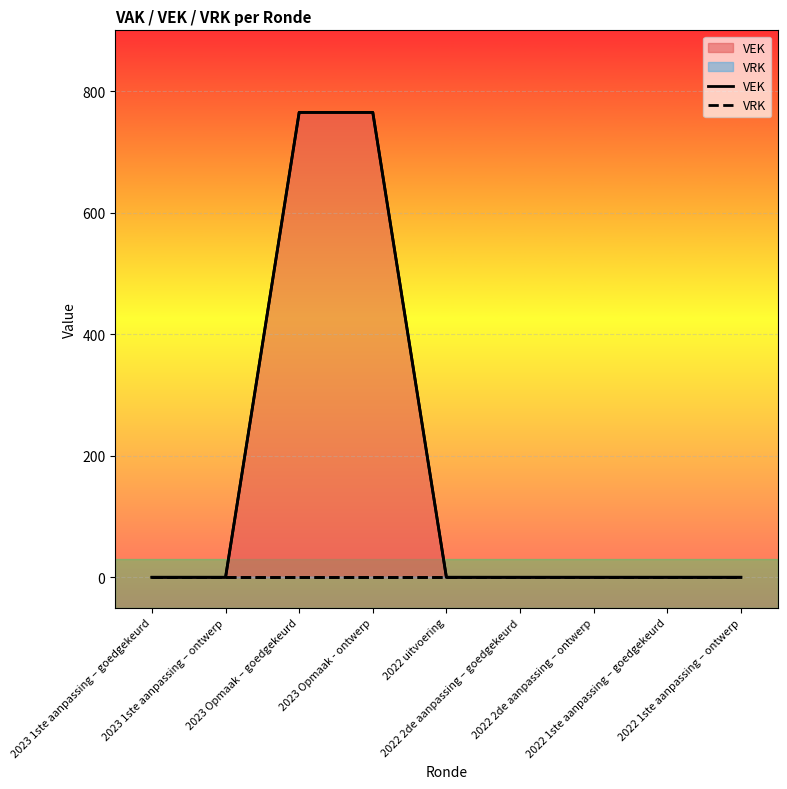

Where is VEK nearest to the value 382?

2023 1ste aanpassing – goedgekeurd